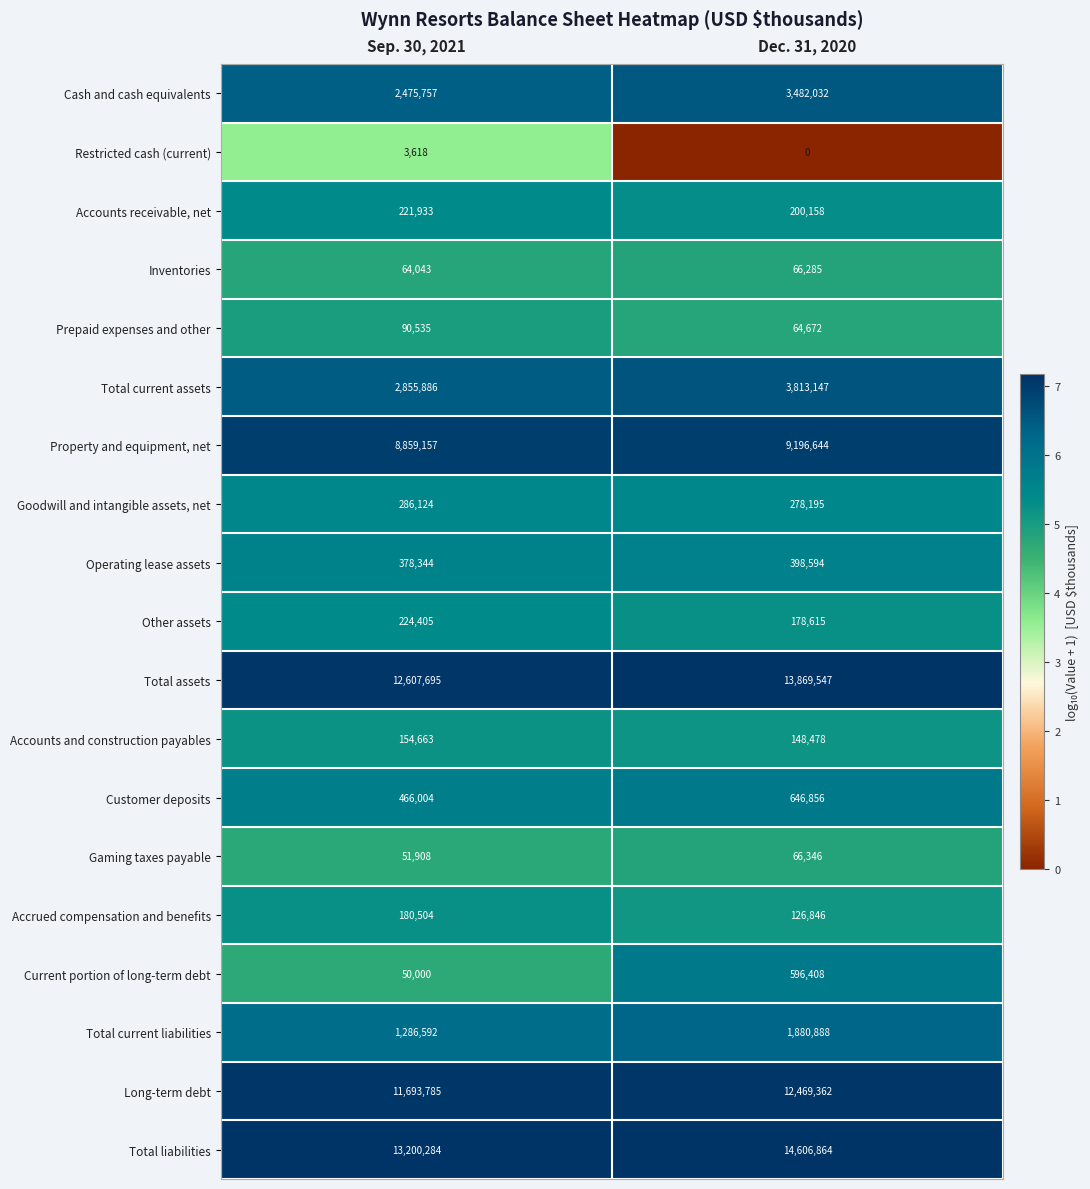

Is the value of Current portion of long-term debt at Dec. 31, 2020 greater than the value of Property and equipment, net at Dec. 31, 2020?

No